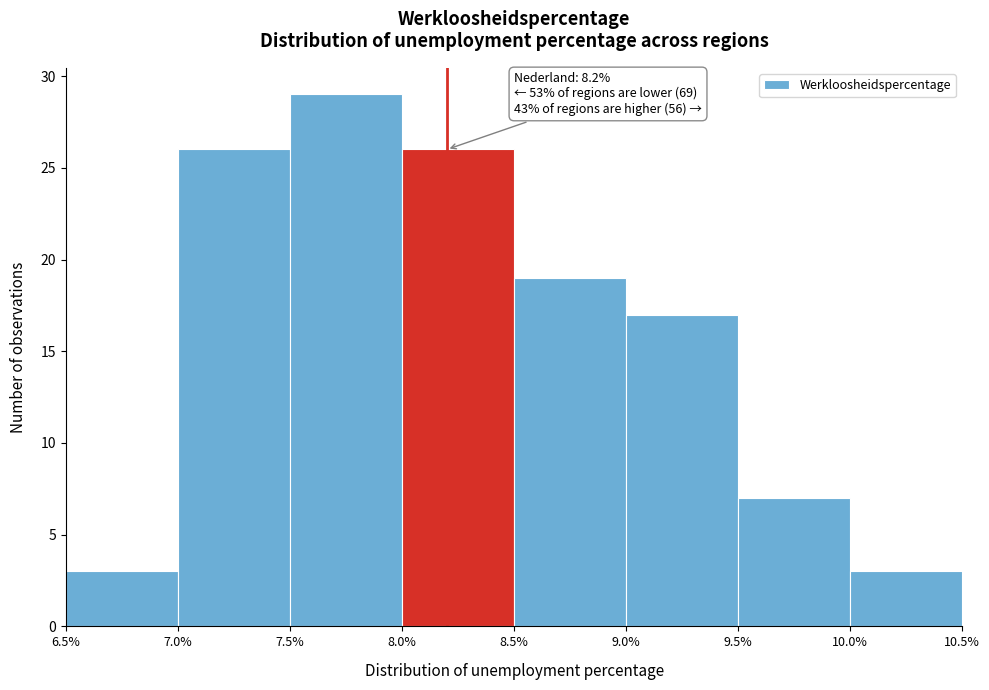

Which range on the x-axis has the tallest bar?

7.5% to 8.0%